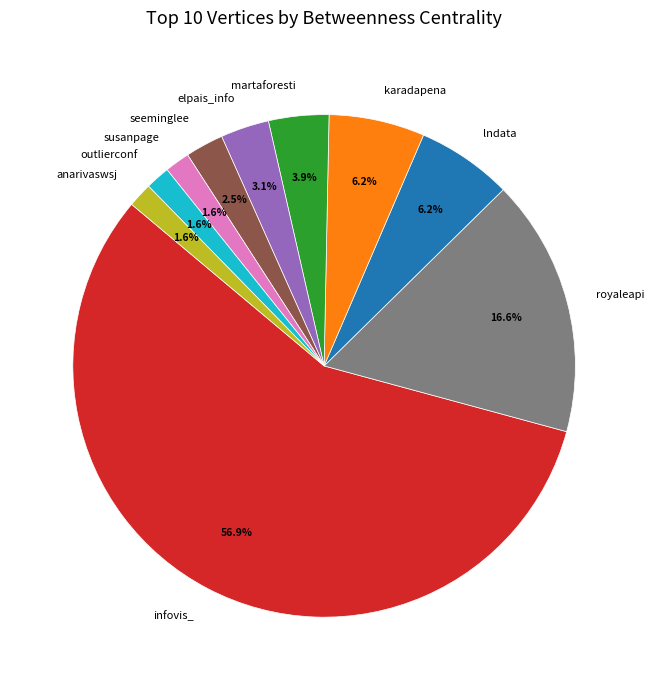

To the nearest percent, what is the average slice percentage?

10%